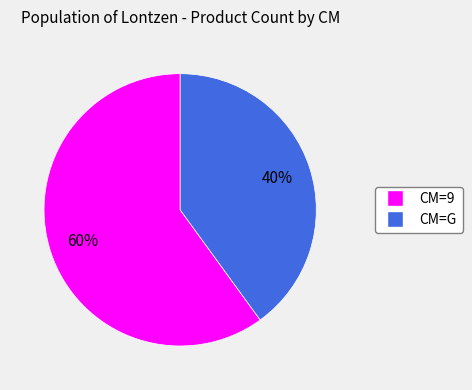

Is there a majority slice in this chart?

Yes